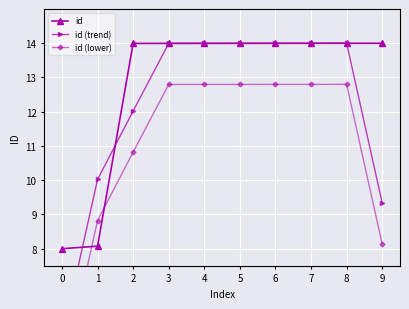

How many intersections are there between id (lower) and id?

2